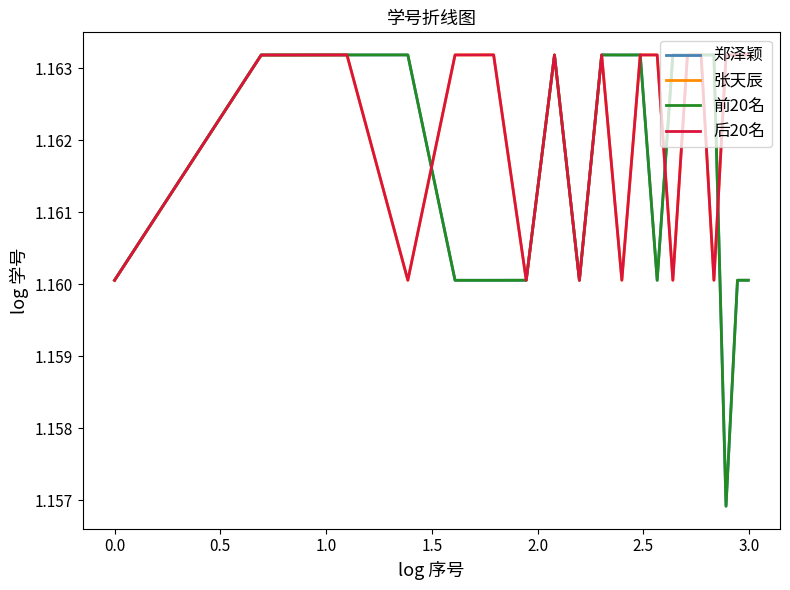

Does the chart display data point markers on the line(s)?

No